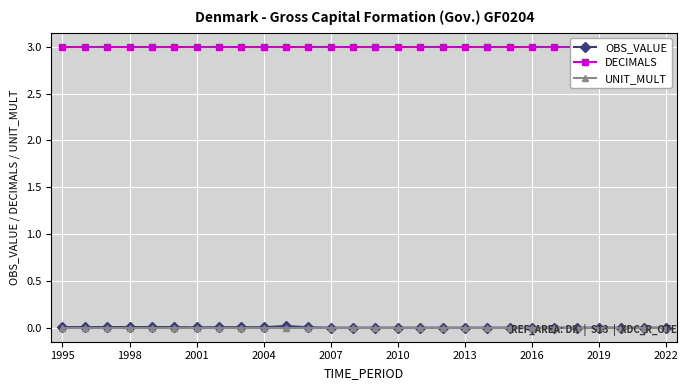

True or false: OBS_VALUE has more than 0 interior local peaks.

True